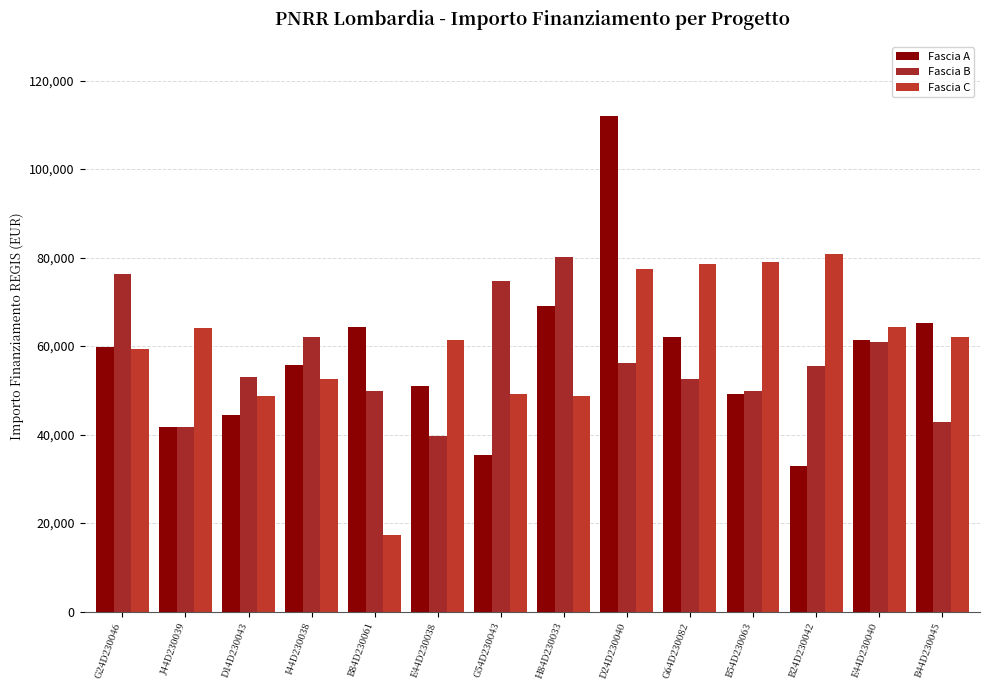

Rank the categories by Fascia C value from highest to lowest.

B24D230042, B54D230063, G64D230082, D24D230040, E44D230040, J44D230039, B44D230045, E44D230038, G24D230046, I44D230038, G54D230043, D14D230043, H84D230033, B84D230061